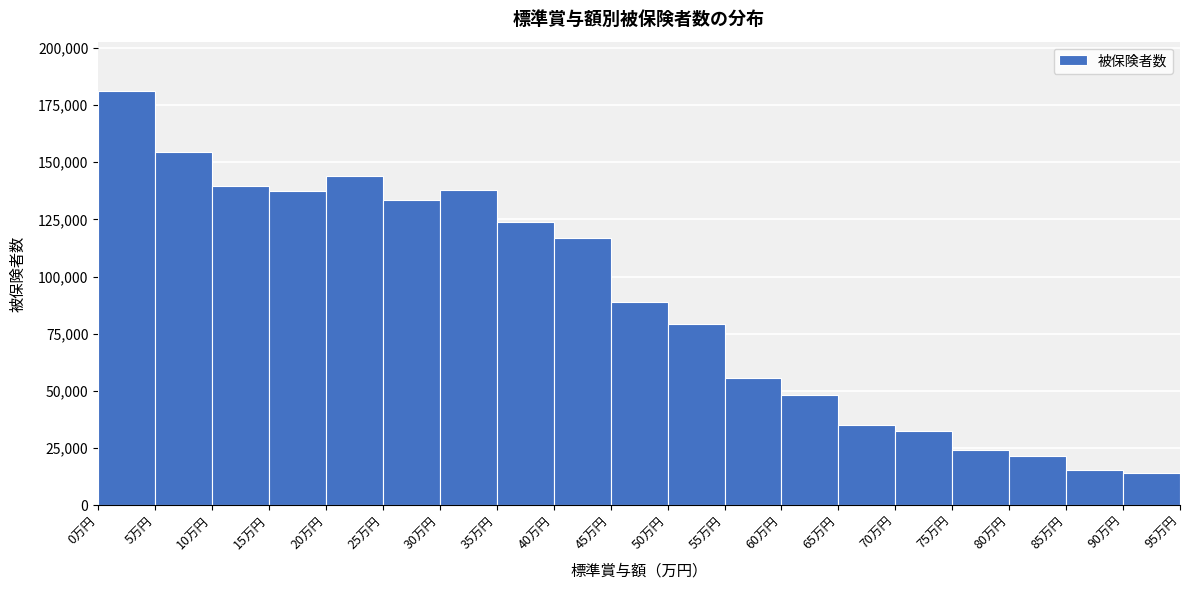

What is the height of the bar covering 50 to 55 on the x-axis? The values are not printed on the chart, so give them approximately, as read against the axis.

80000